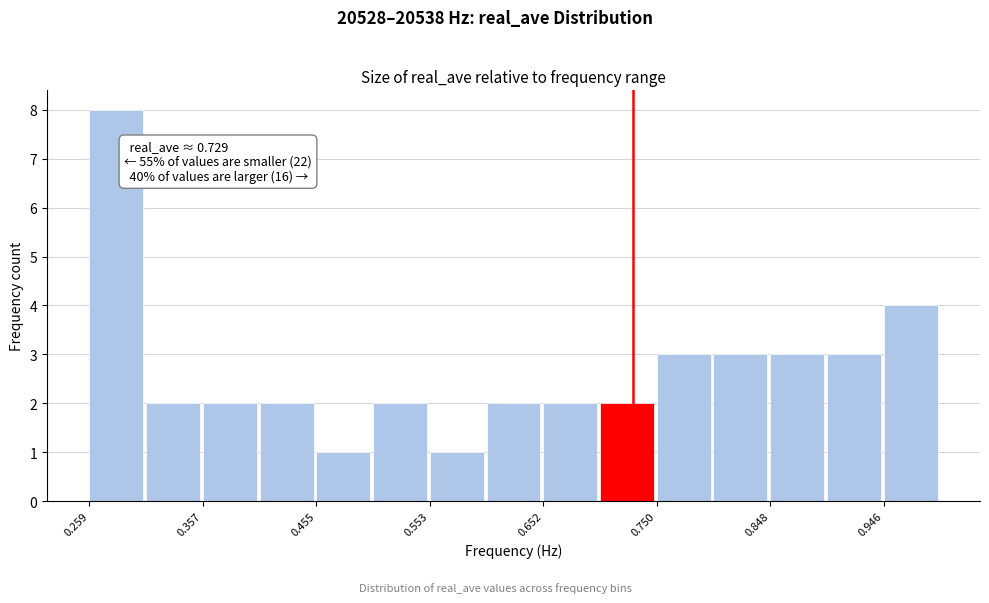

Which range on the x-axis has the tallest bar?

0.26 to 0.31